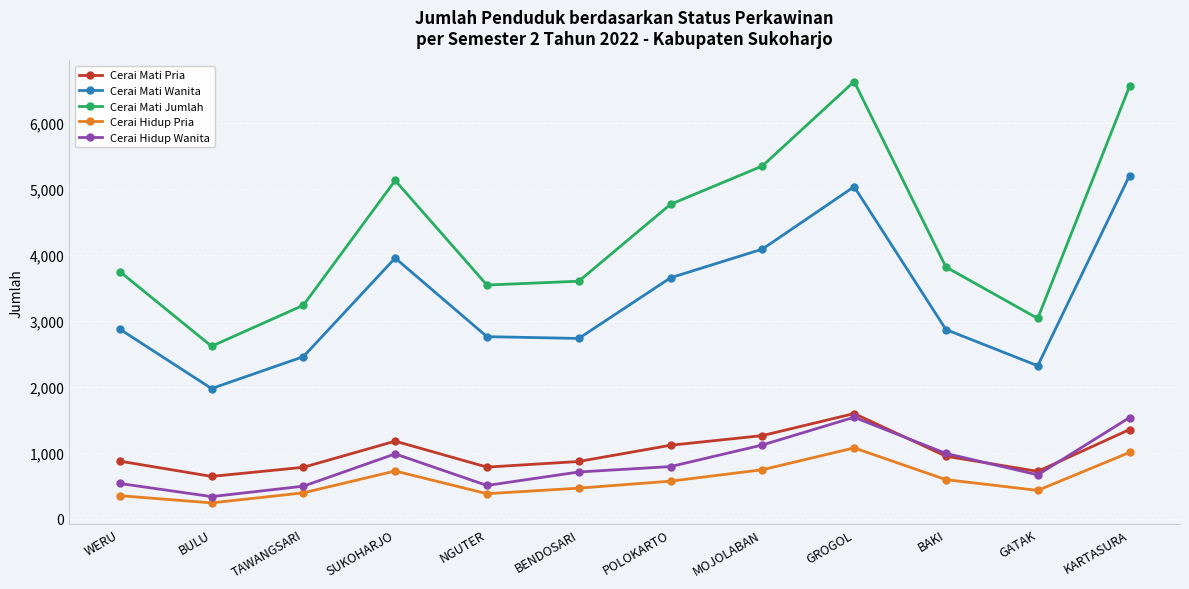

What is the highest value of the Cerai Mati Jumlah series?

6623